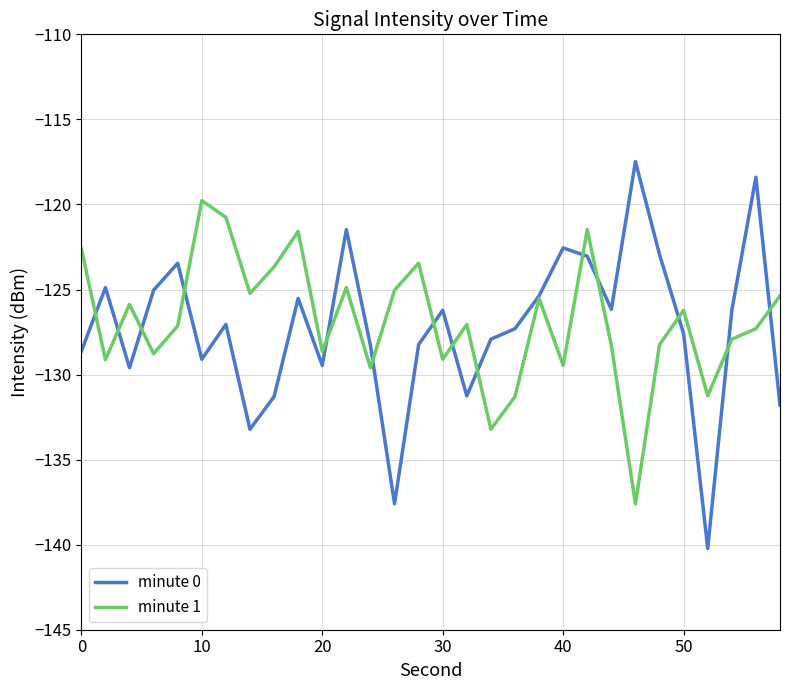

Rank the series by their maximum value, from lowest to highest.

minute 1, minute 0